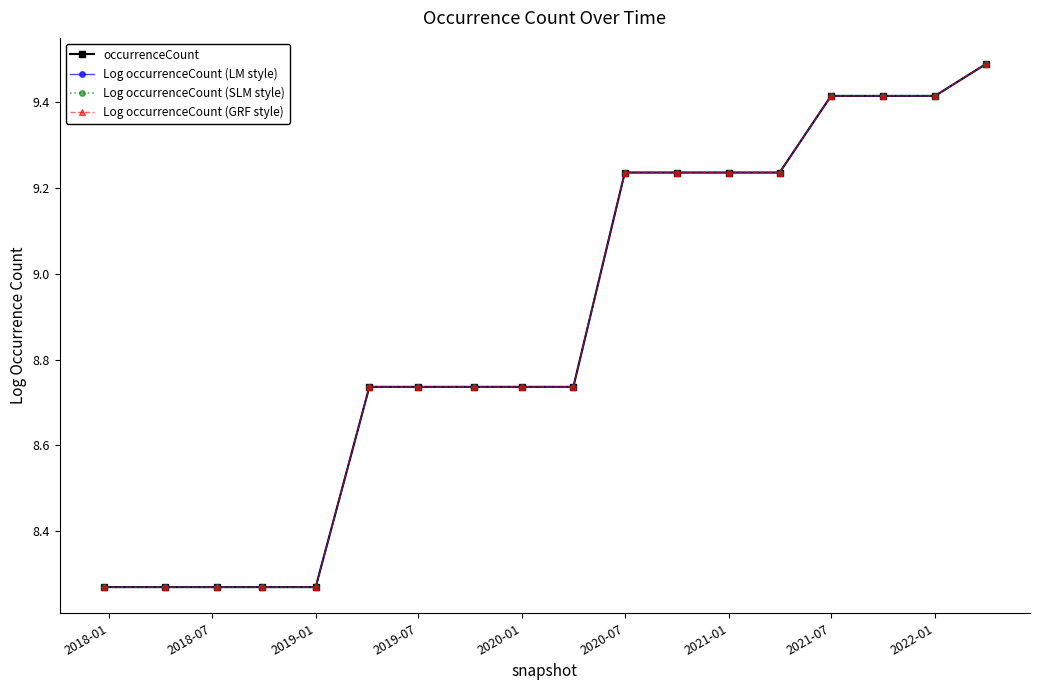

Which series has the widest spread of values?

occurrenceCount